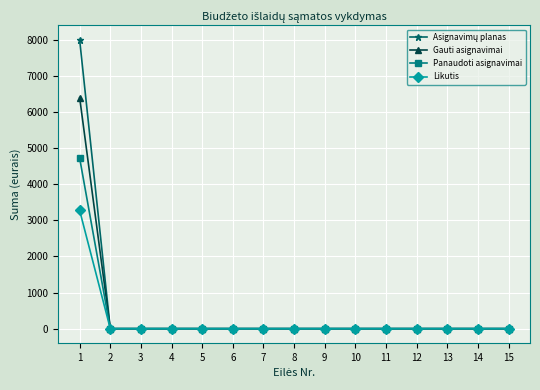

The Gauti asignavimai series shows 0.0 at 7. True or false?

True